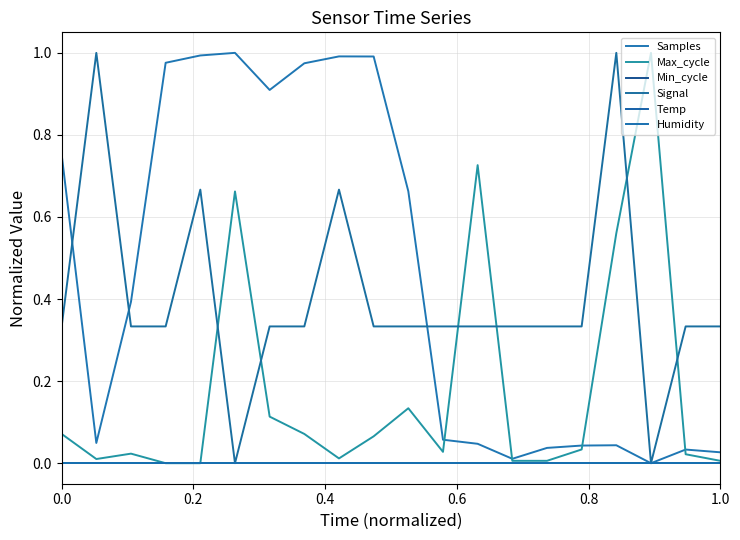

True or false: Max_cycle and Samples cross at least once.

True